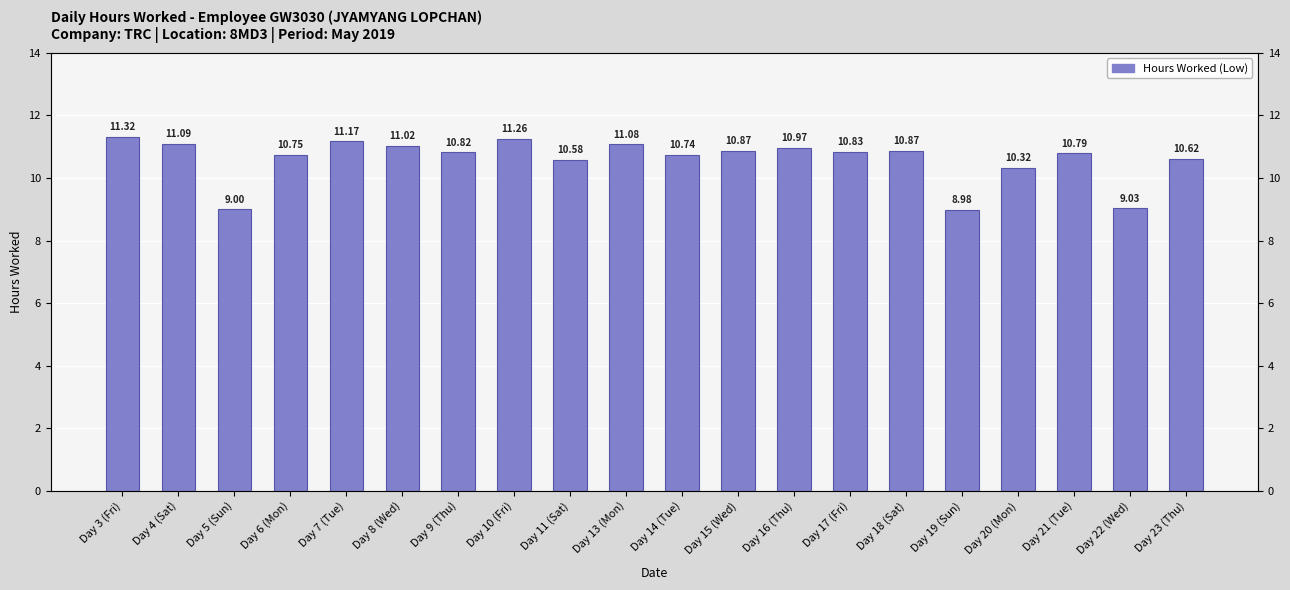

The value at Day 18 (Sat) is 4.9. True or false?

False